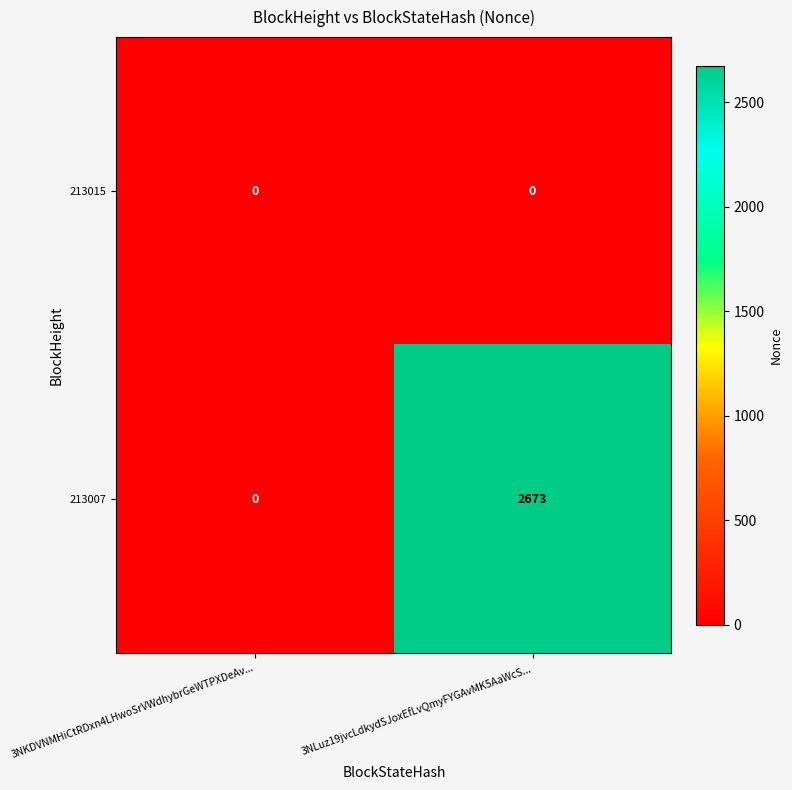

At which category is the sum across all series the highest?

3NLuz19jvcLdkydSJoxEfLvQmyFYGAvMK5AaWcS...